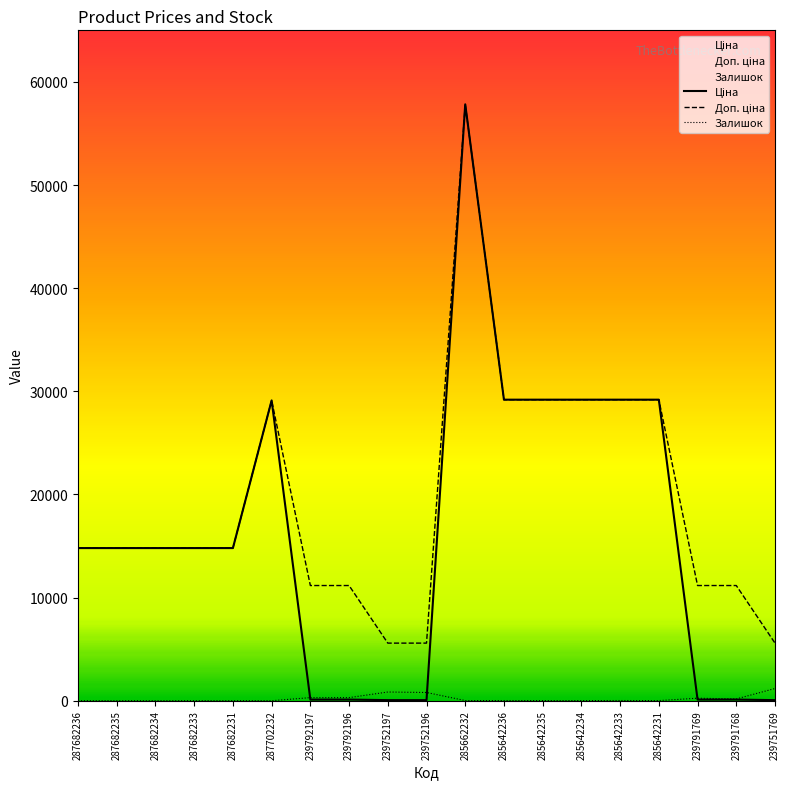

Is it true that Залишок equals 2.7 at 285642231?

False